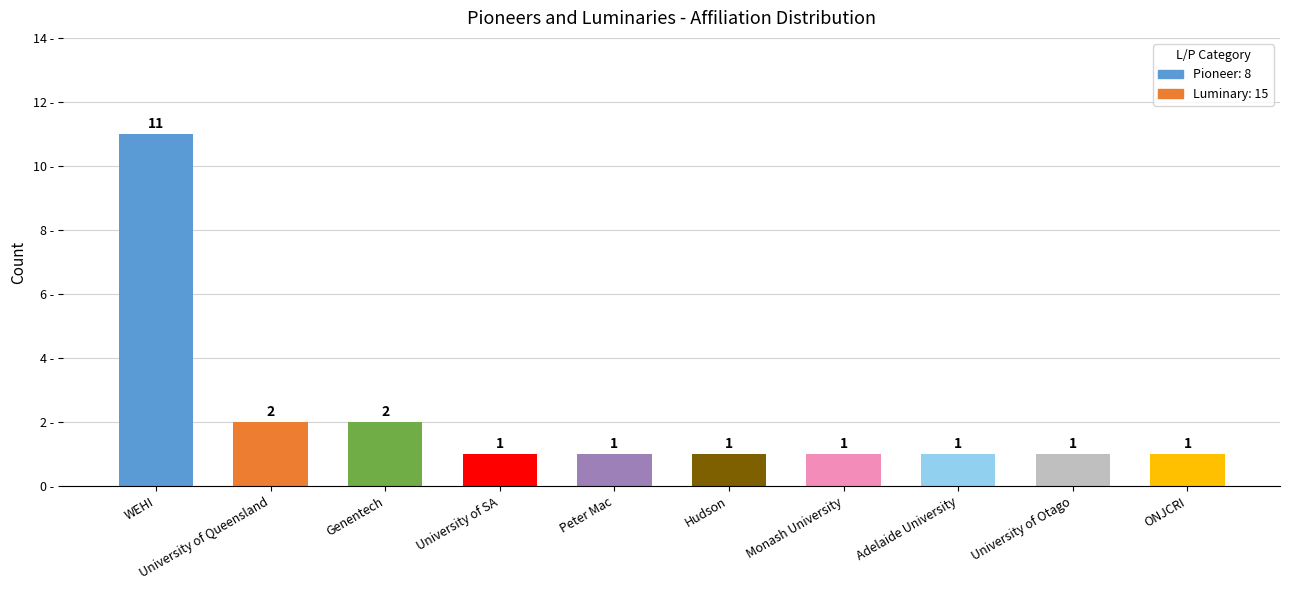

Is it true that the value at Genentech is 2?

True